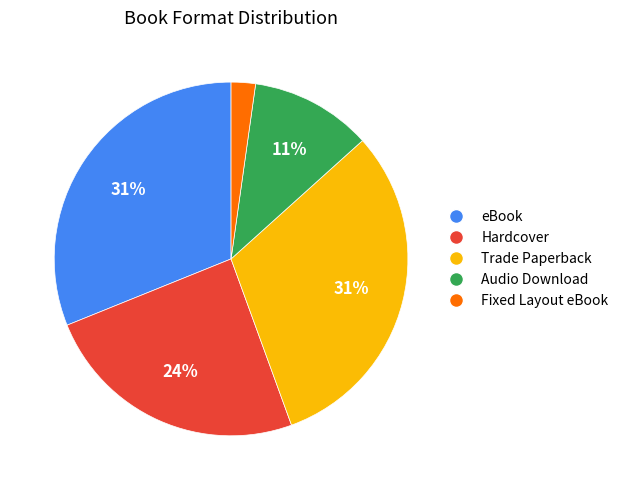

Which category has the smallest portion of the pie?

Fixed Layout eBook